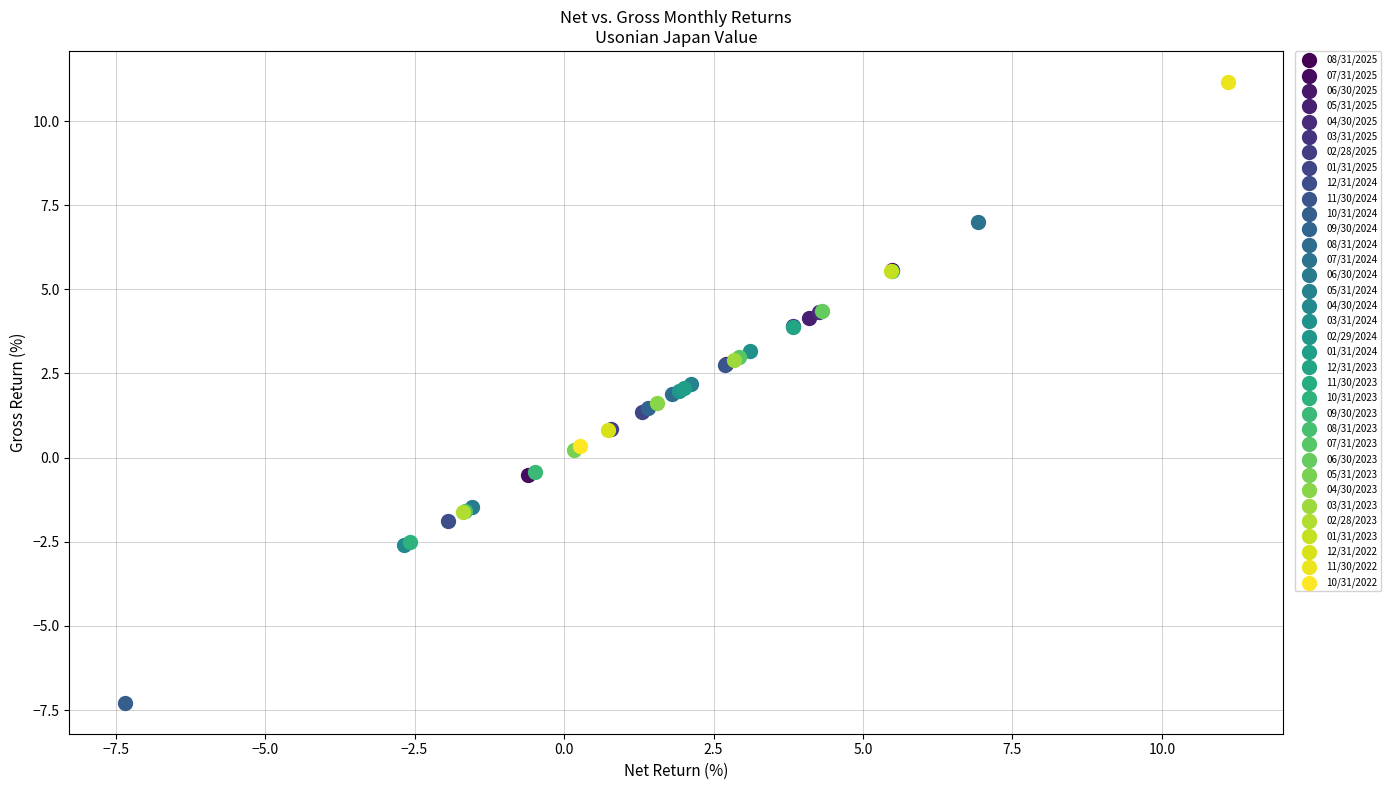

Which series reaches the minimum Y coordinate?

10/31/2024